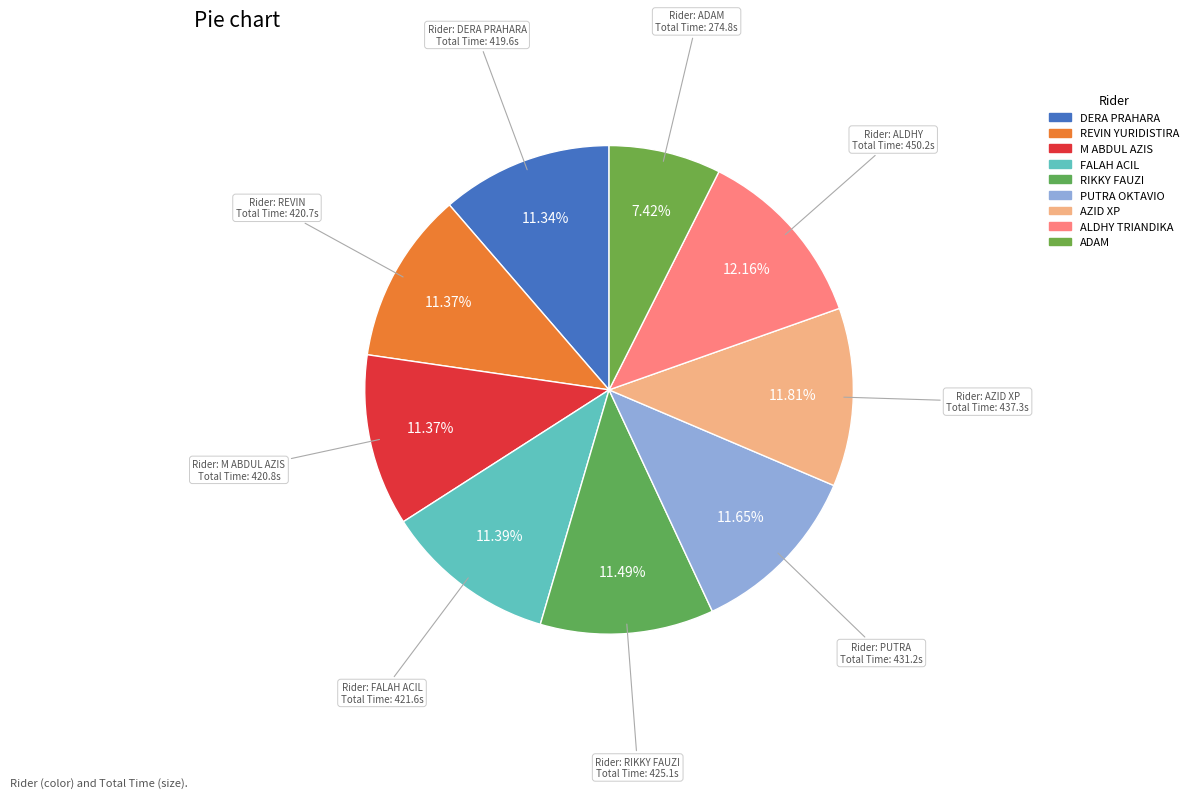

True or false: PUTRA OKTAVIO accounts for 25% of the total.

False